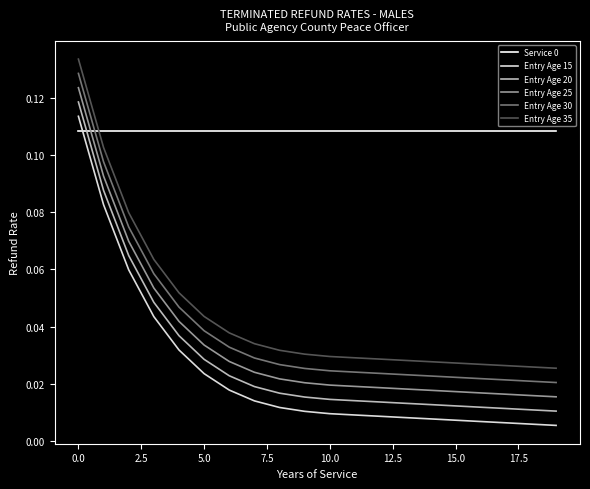

True or false: Entry Age 30 and Entry Age 25 intersect in this chart.

False